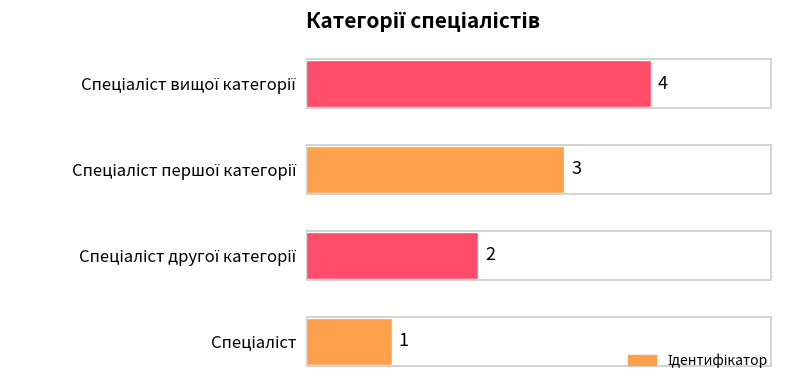

How many values are between 2 and 4?

3